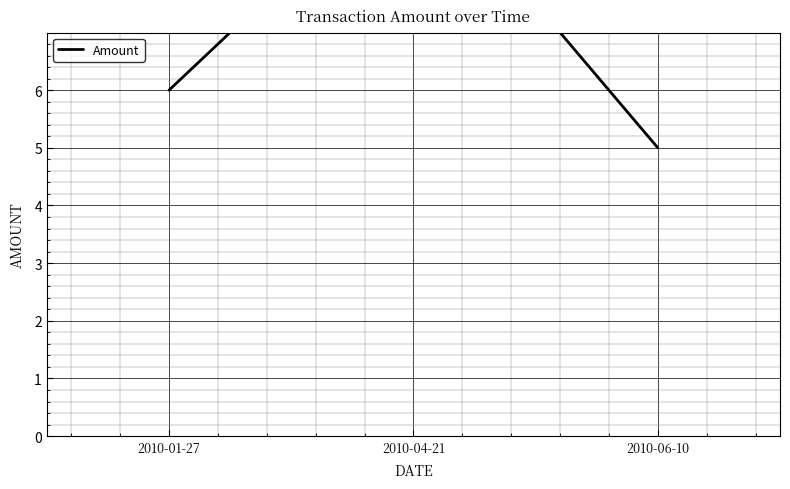

What is the change in value from 2010-04-21 to 2010-06-10?

-5